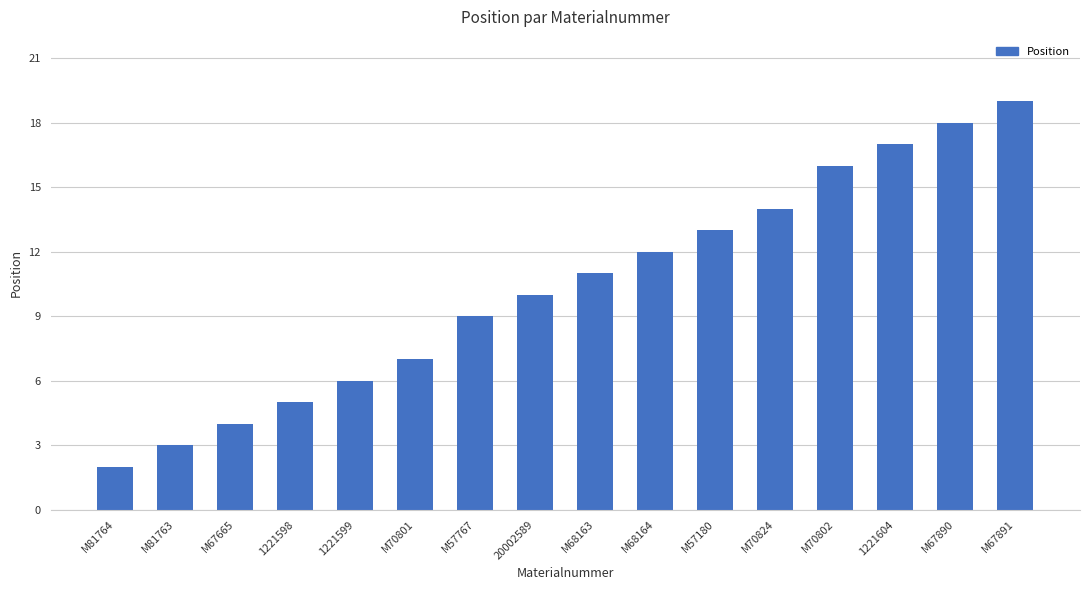

What position from the left is M57180?

11